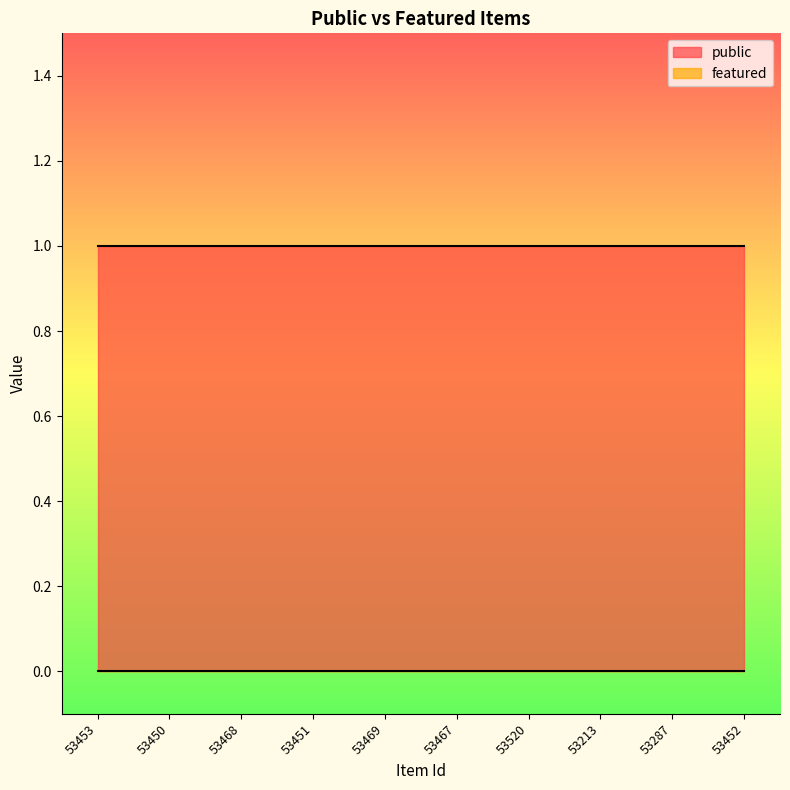

What is the sum of all public values?

10